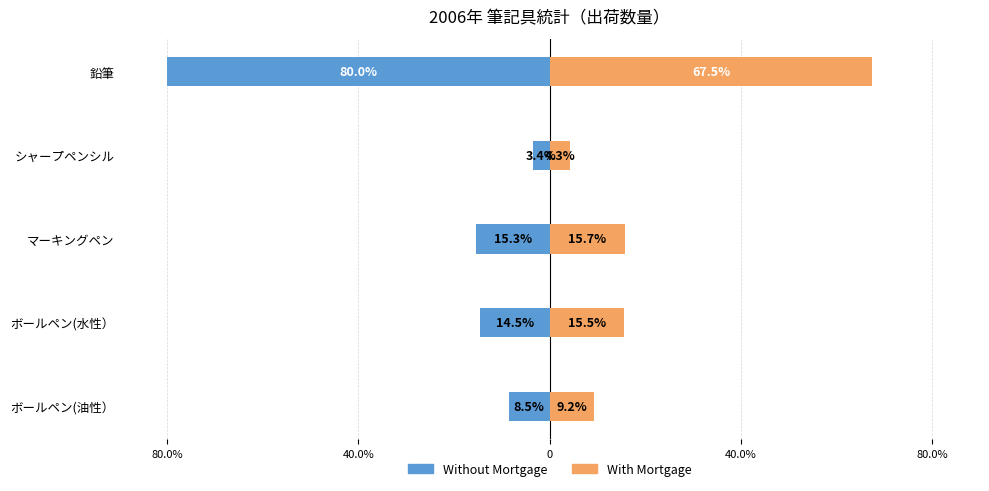

Rank the series at 鉛筆 from highest to lowest value.

With Mortgage, Without Mortgage